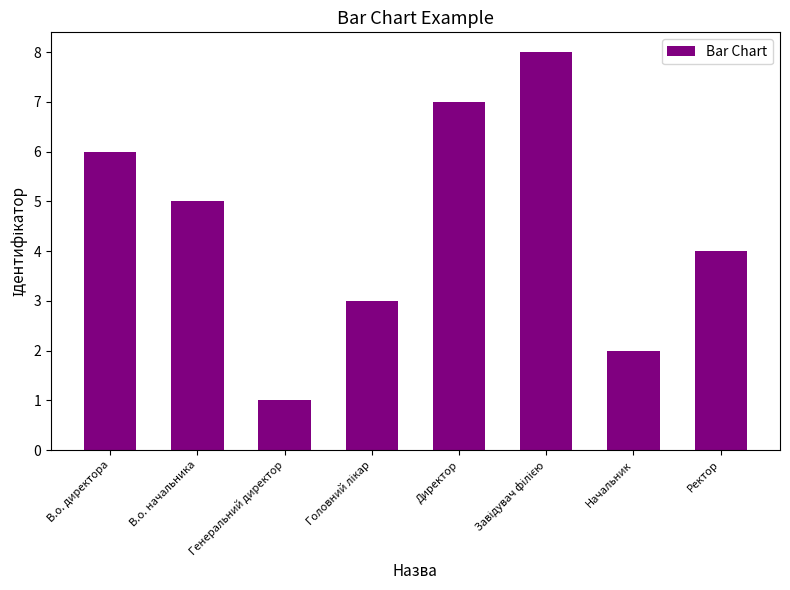

What position from the right is В.о. директора?

8